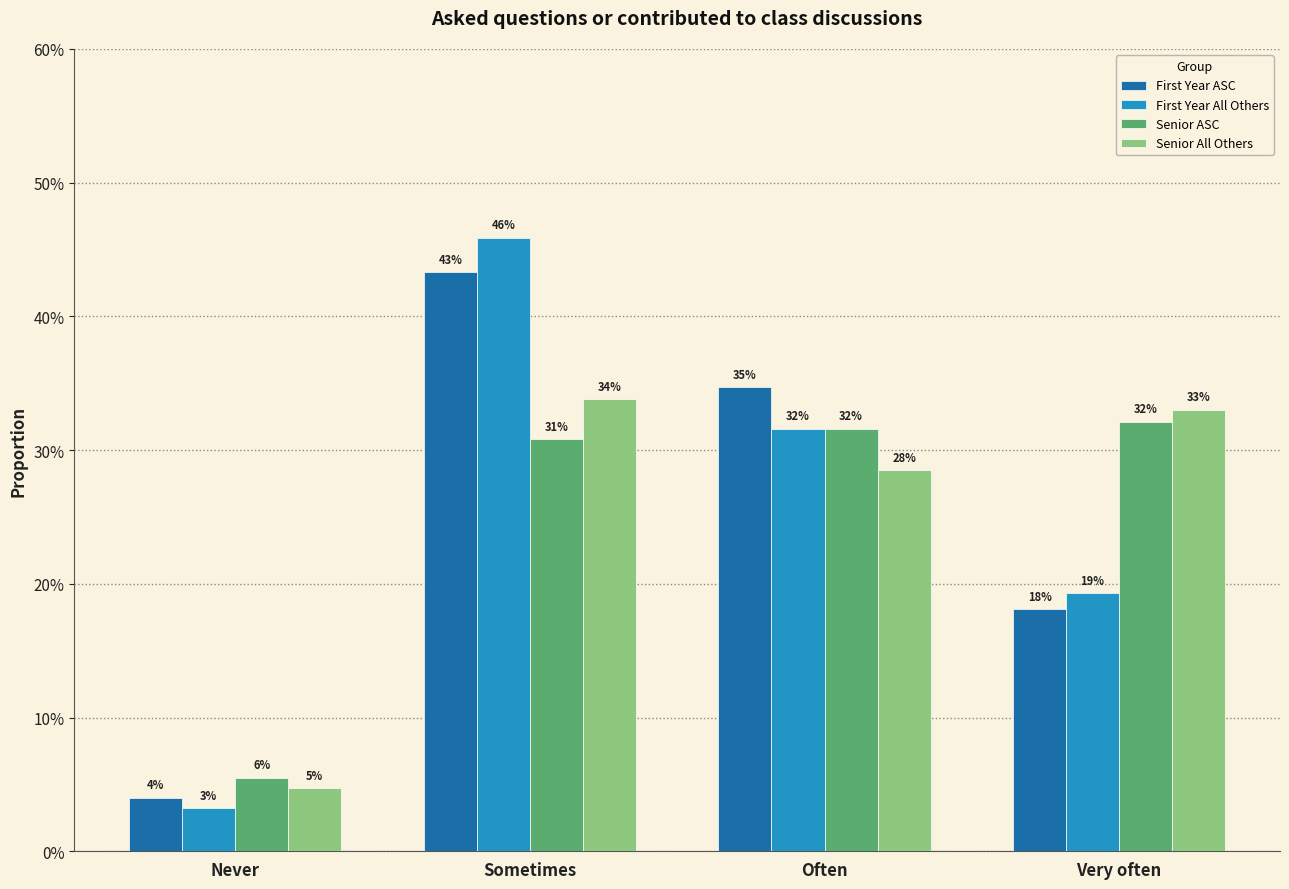

Reading left to right, extract all data points from this chart.

First Year ASC: Never=0.0	Sometimes=0.4	Often=0.3	Very often=0.2
First Year All Others: Never=0.0	Sometimes=0.5	Often=0.3	Very often=0.2
Senior ASC: Never=0.1	Sometimes=0.3	Often=0.3	Very often=0.3
Senior All Others: Never=0.0	Sometimes=0.3	Often=0.3	Very often=0.3